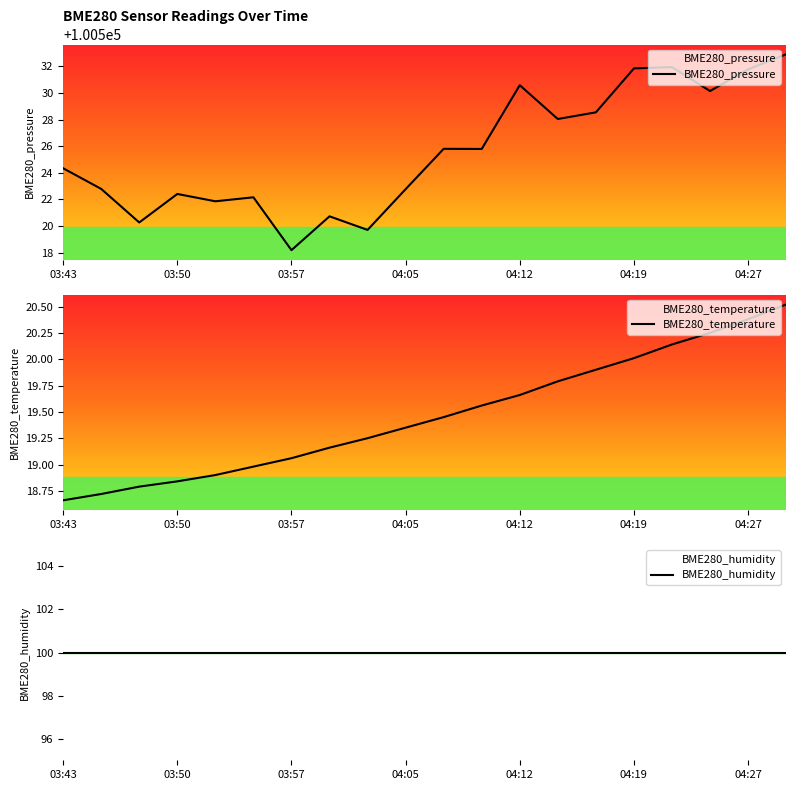

What is the difference between the maximum and minimum values in the BME280_temperature series?

1.9